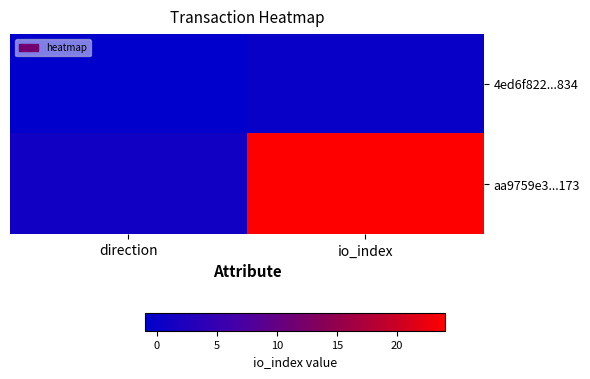

Which category has the highest value across all series?

io_index